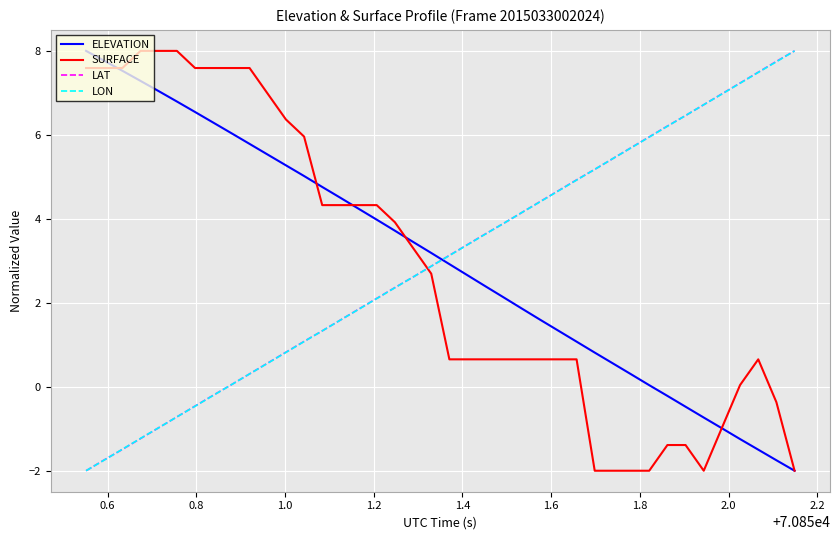

What is the minimum value for SURFACE?

-2.0